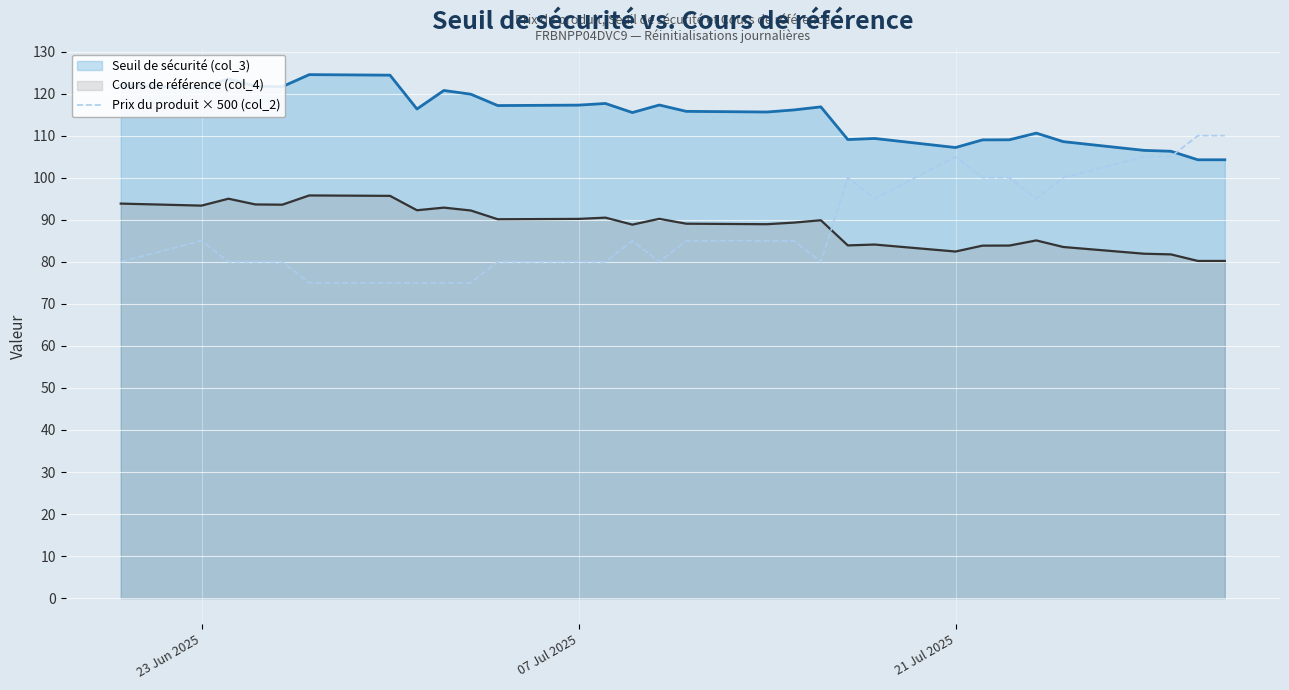

True or false: Cours de référence (col_4) has a value of 93.4 at 23 Jun 2025.

True